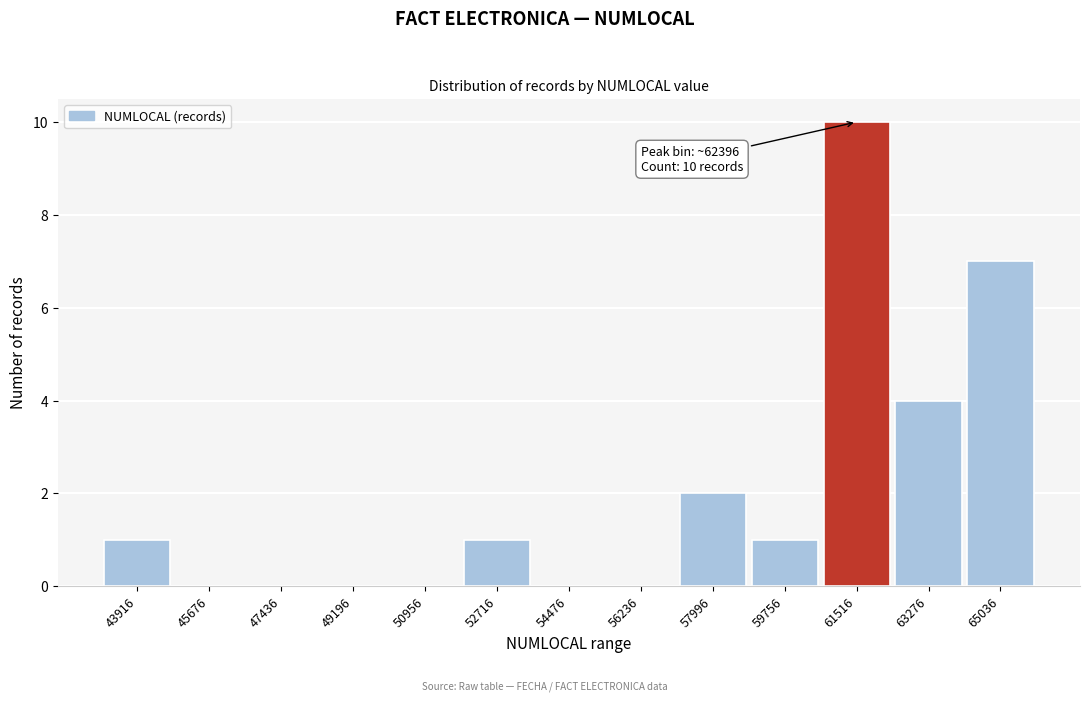

Reading left to right, what are all the values shown in this chart?

43916=1	45676=0	47436=0	49196=0	50956=0	52716=1	54476=0	56236=0	57996=2	59756=1	61516=10	63276=4	65036=7